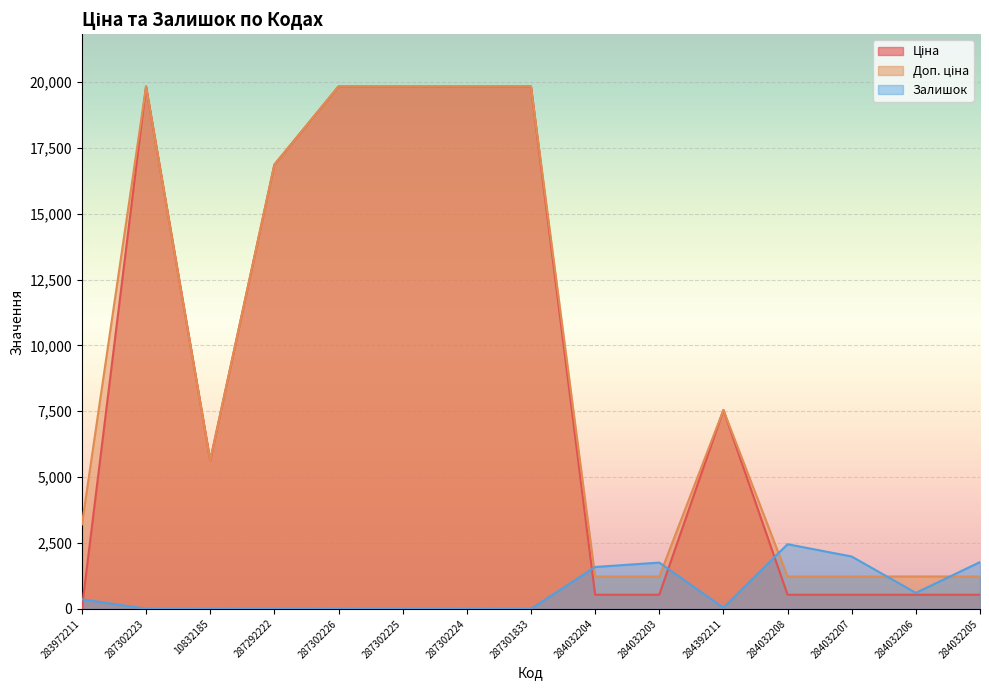

How many values in the Ціна series exceed 5636?

7